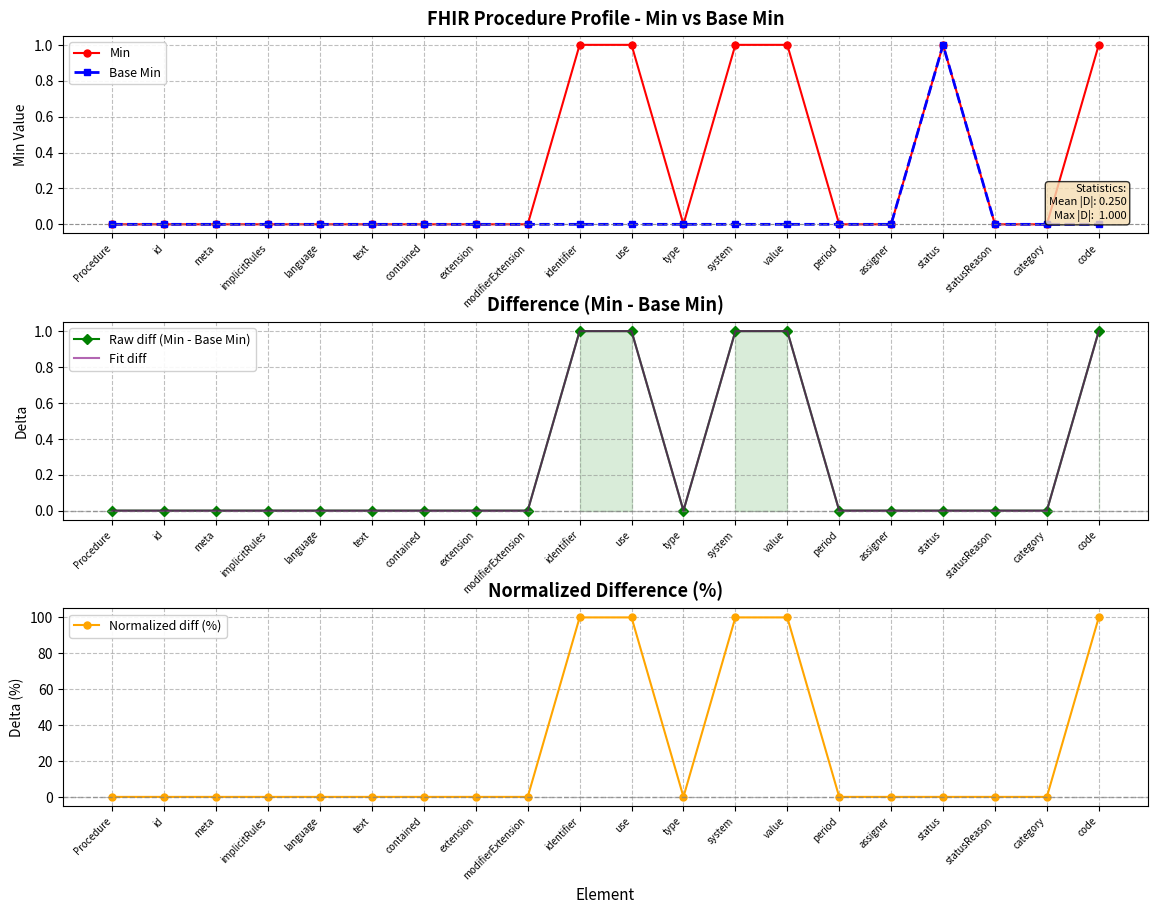

Is the value of Raw diff (Min - Base Min) at implicitRules greater than the value of Min at identifier?

No